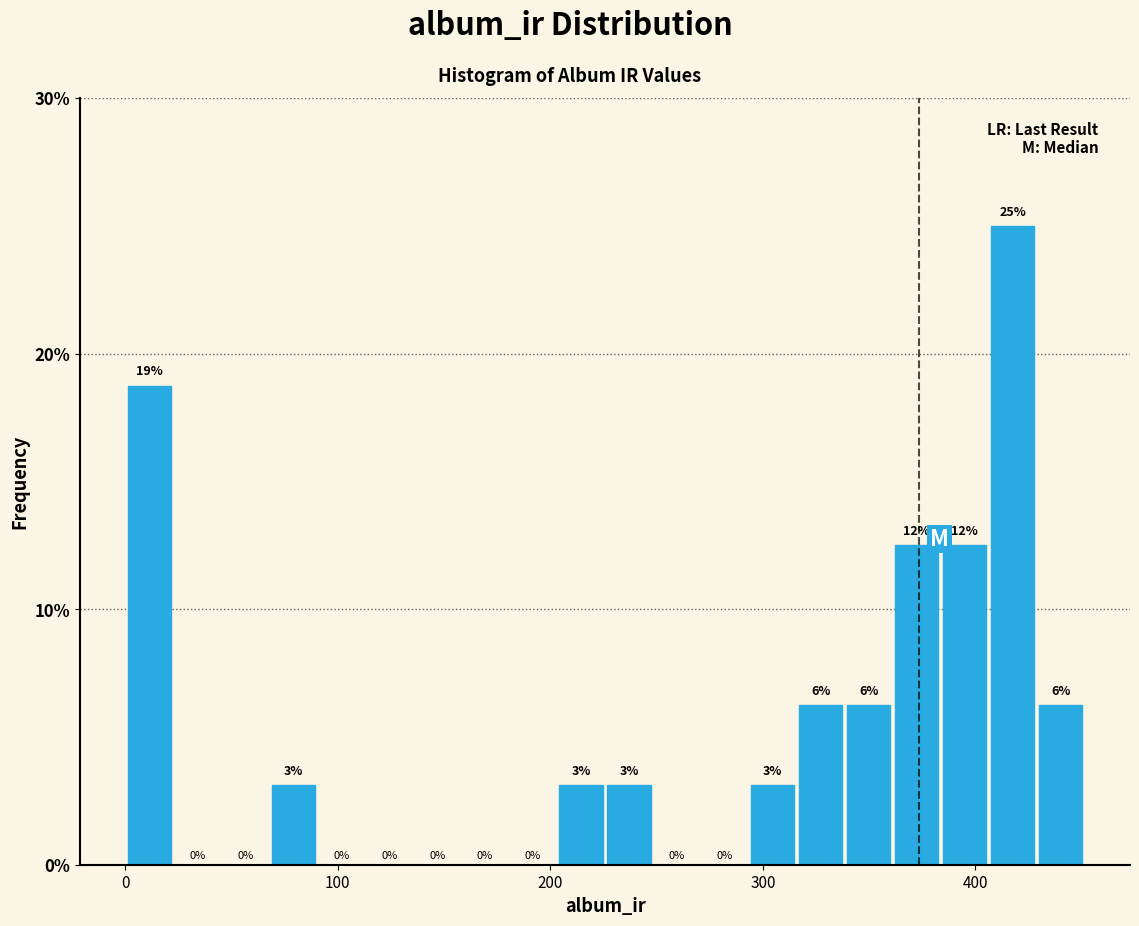

Read against the x-axis, roughly where is the centre of the tallest bar?

420